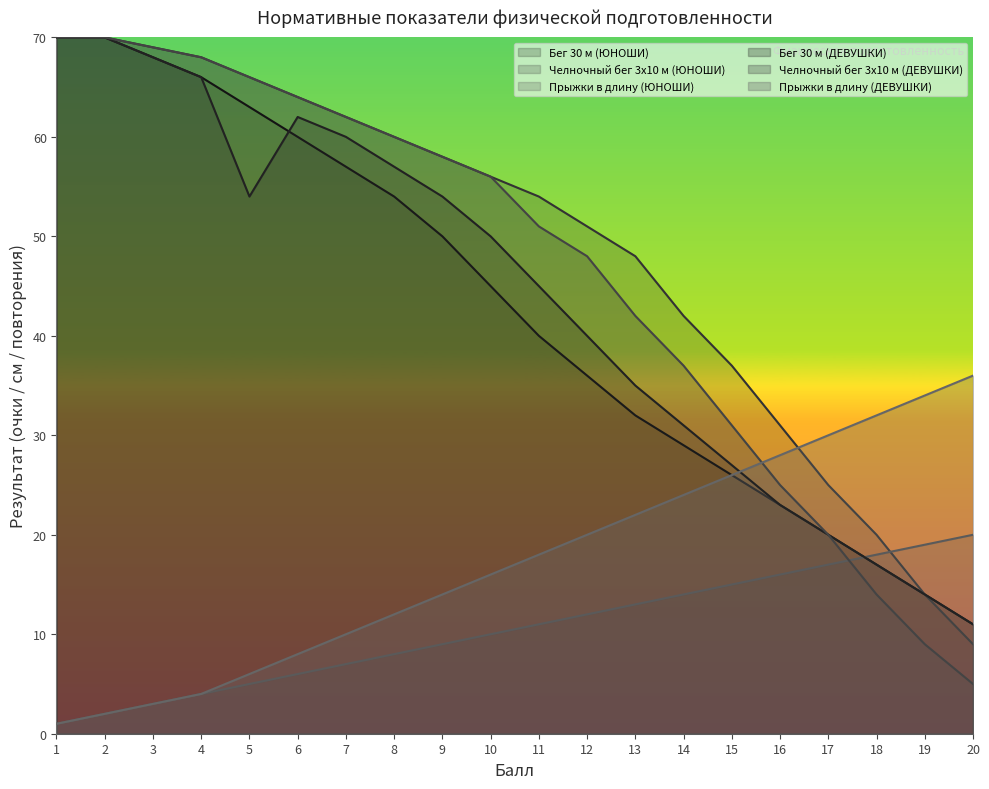

What is the spread (max minus min) of values at 5?

61